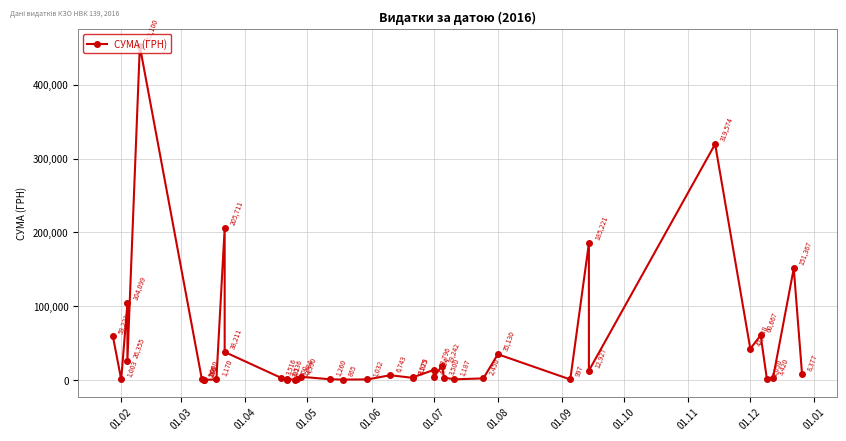

What is the value of the 5th point from the left?

452100.0